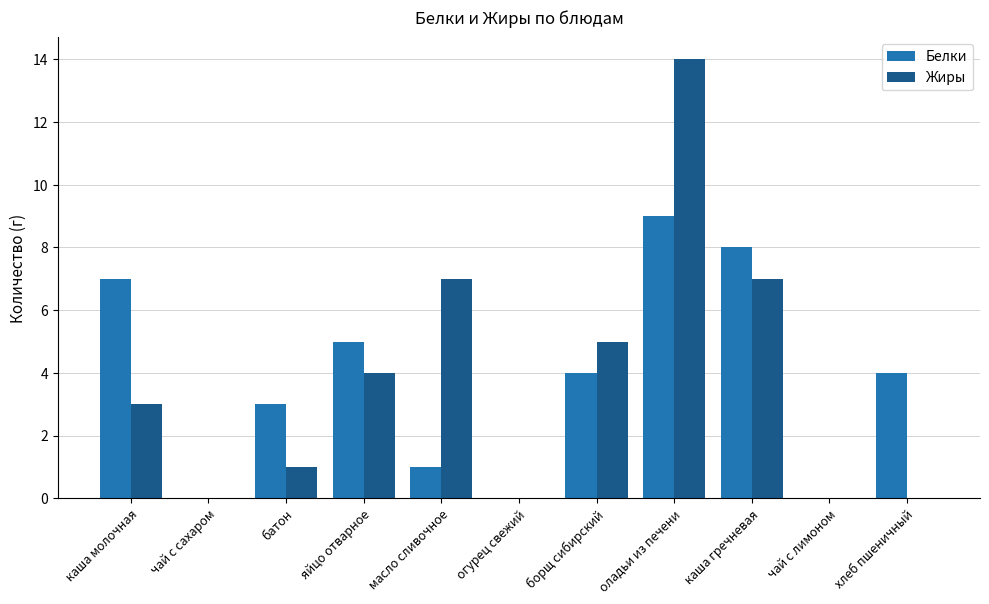

At which category is the sum across all series the highest?

оладьи из печени